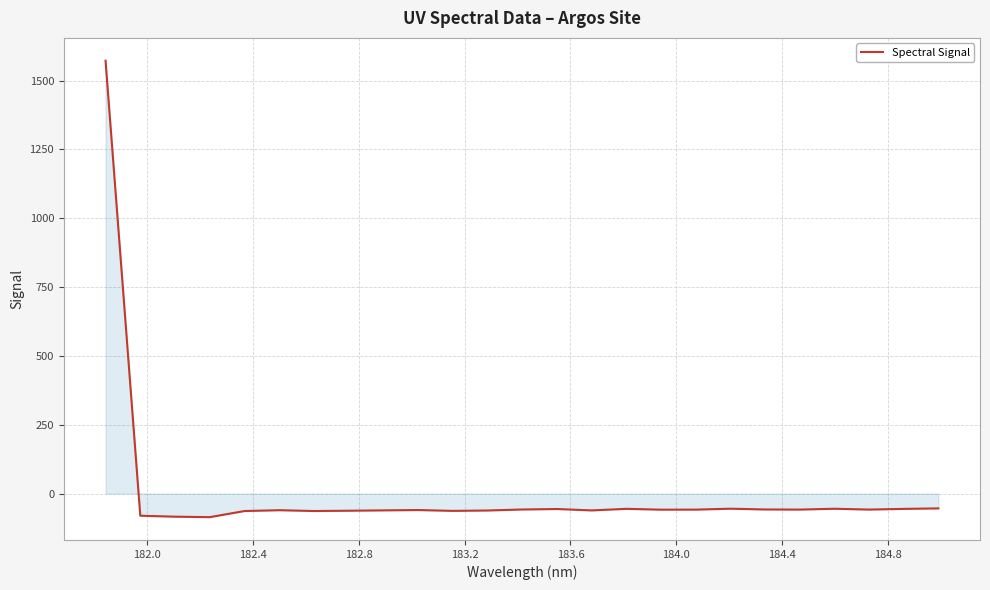

What is the difference between the maximum and minimum values?

1658.0